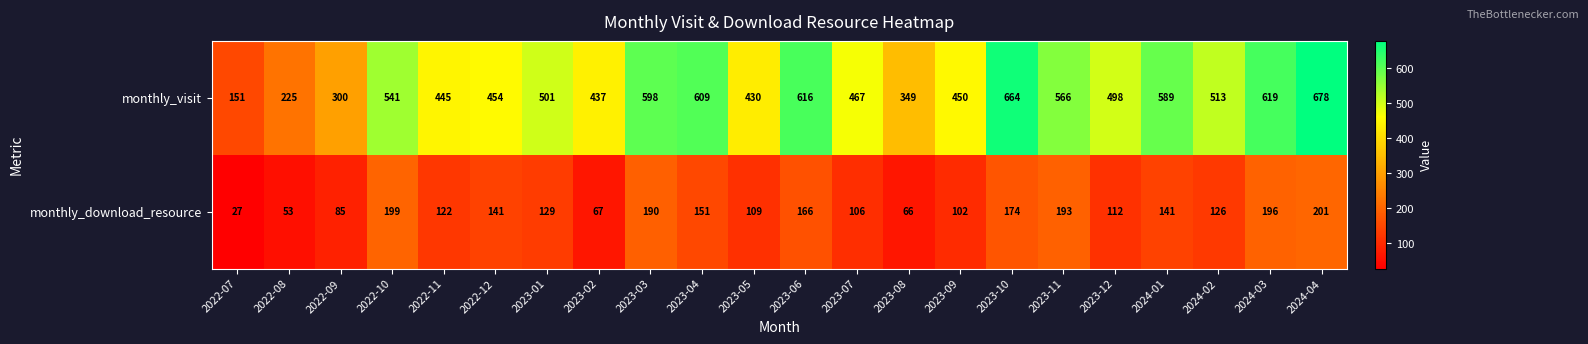

Count the number of categories in the chart.

22